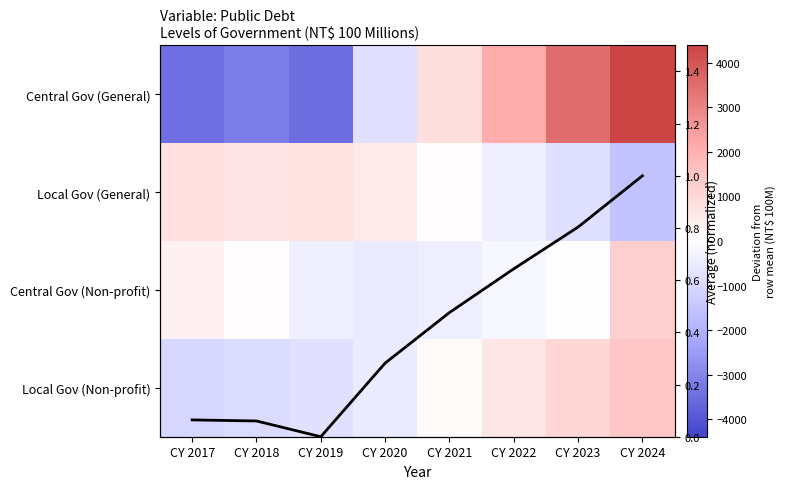

How many data points in Central Gov (Non-profit) are above -44?

3